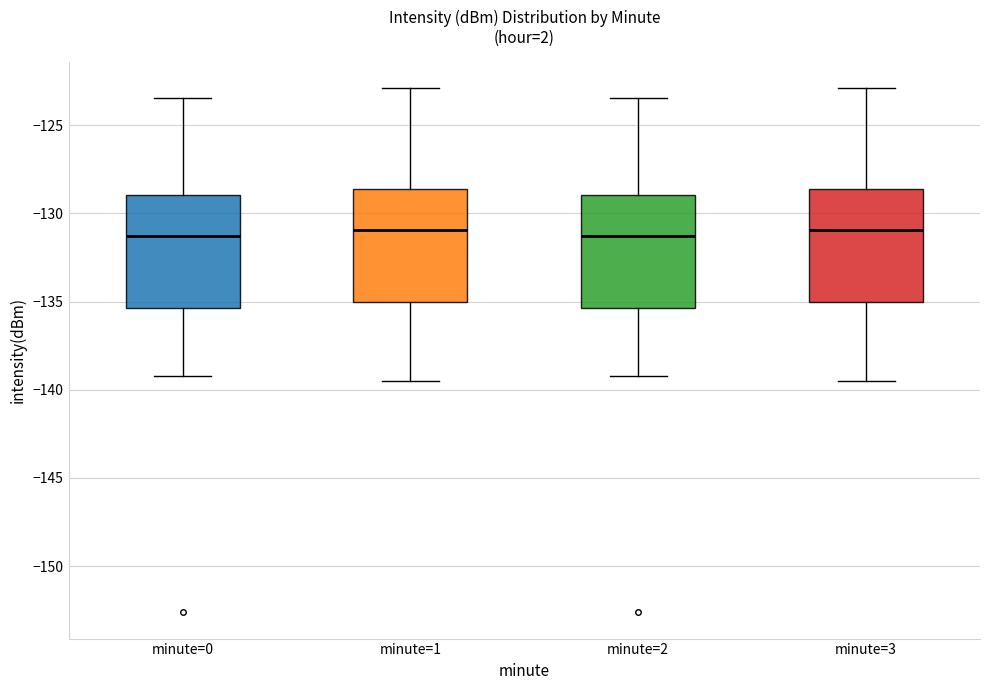

Reading left to right, read every box against the y-axis: the position of its median line, the range the box covers, and the ends of its whiskers. The values are not printed on the chart, so give them approximately, as read against the axis.

minute=0: median -131.5, box -135.5 to -129.0, whiskers -139.0 to -123.5
minute=1: median -131.0, box -135.0 to -128.5, whiskers -139.5 to -123.0
minute=2: median -131.5, box -135.5 to -129.0, whiskers -139.0 to -123.5
minute=3: median -131.0, box -135.0 to -128.5, whiskers -139.5 to -123.0